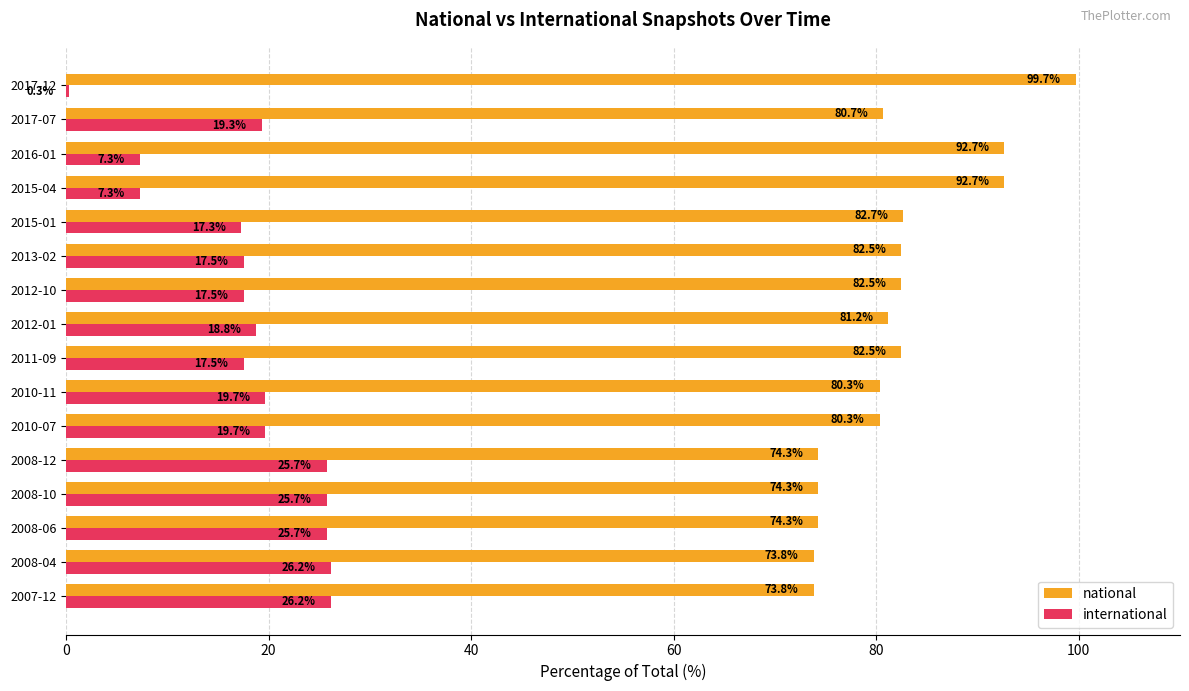

Is the value of national at 2007-12 greater than the value of international at 2008-12?

Yes